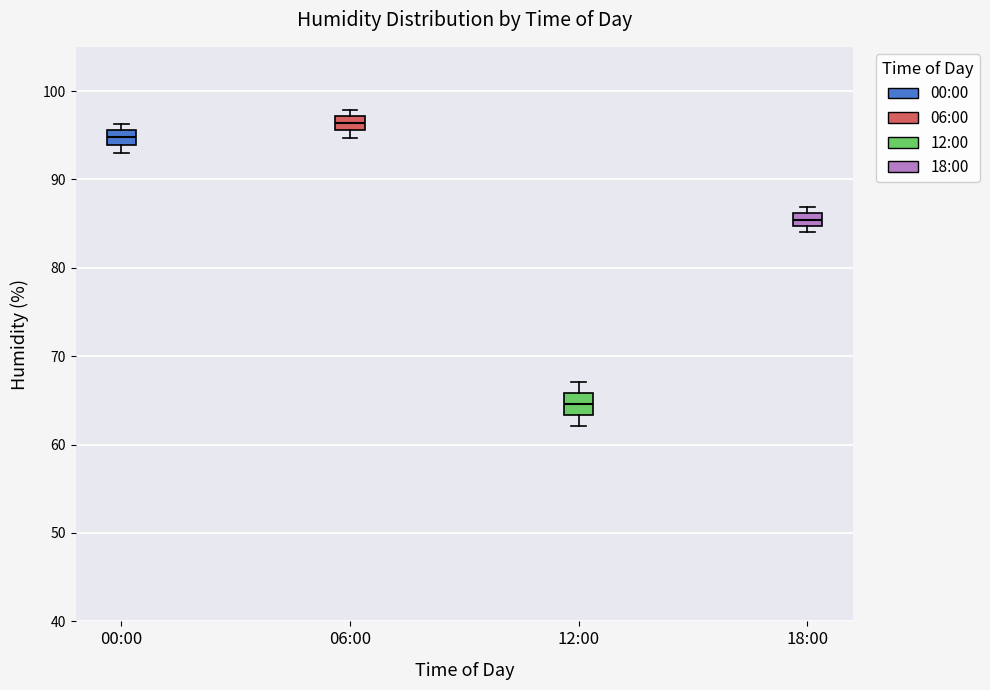

Which box has the lowest median line?

12:00